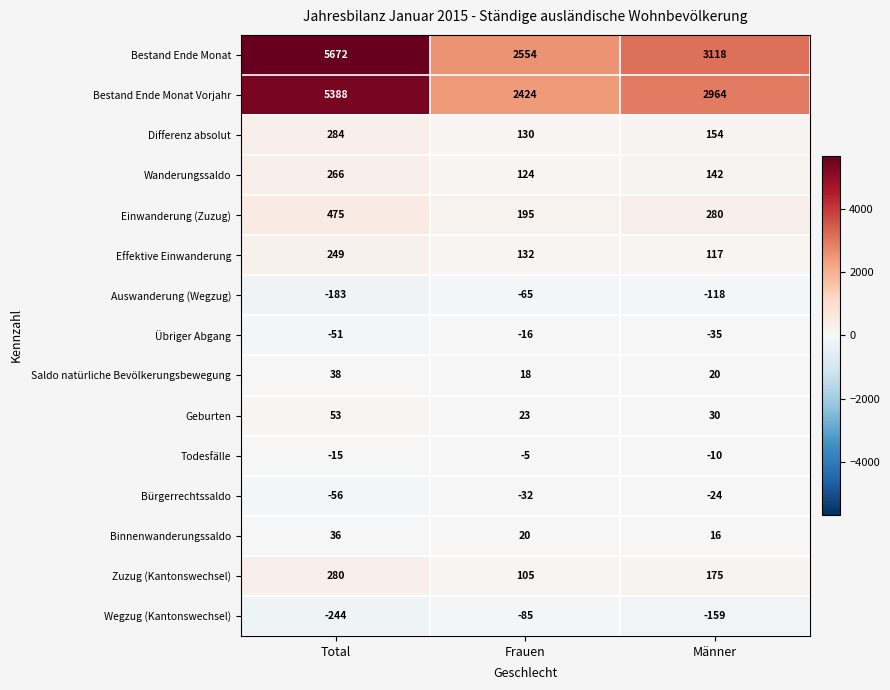

At Männer, list the series in order from largest to smallest.

Bestand Ende Monat, Bestand Ende Monat Vorjahr, Einwanderung (Zuzug), Zuzug (Kantonswechsel), Differenz absolut, Wanderungssaldo, Effektive Einwanderung, Geburten, Saldo natürliche Bevölkerungsbewegung, Binnenwanderungssaldo, Todesfälle, Bürgerrechtssaldo, Übriger Abgang, Auswanderung (Wegzug), Wegzug (Kantonswechsel)